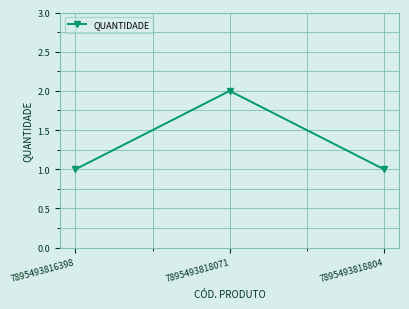

What is the difference between the maximum and minimum values?

1